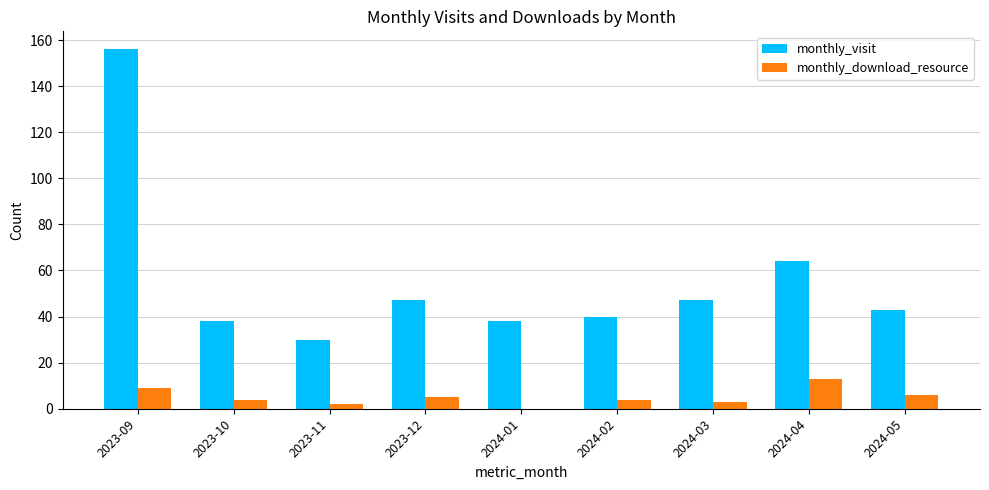

Is the value of monthly_visit at 2023-09 greater than the value of monthly_download_resource at 2024-05?

Yes